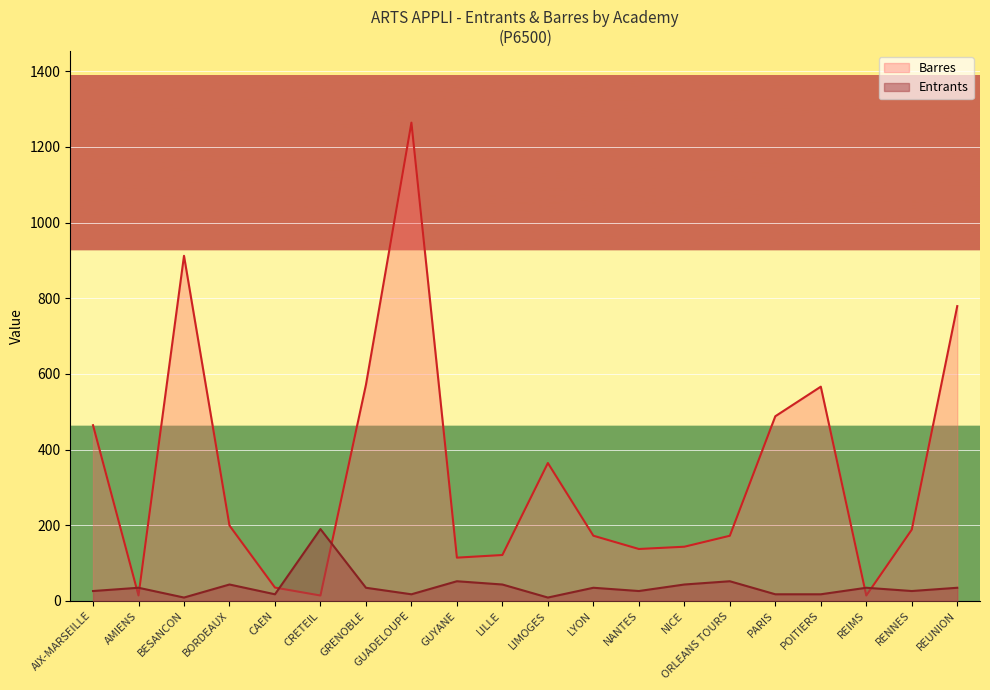

Which series has the widest spread of values?

Barres